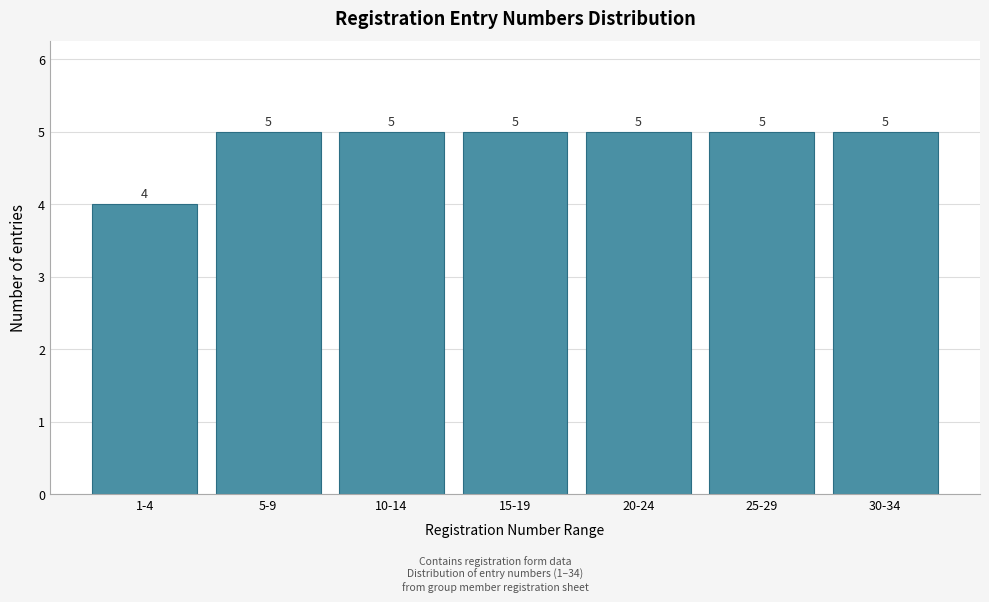

Reading right to left, list all the values displayed in this chart.

30-34=5	25-29=5	20-24=5	15-19=5	10-14=5	5-9=5	1-4=4